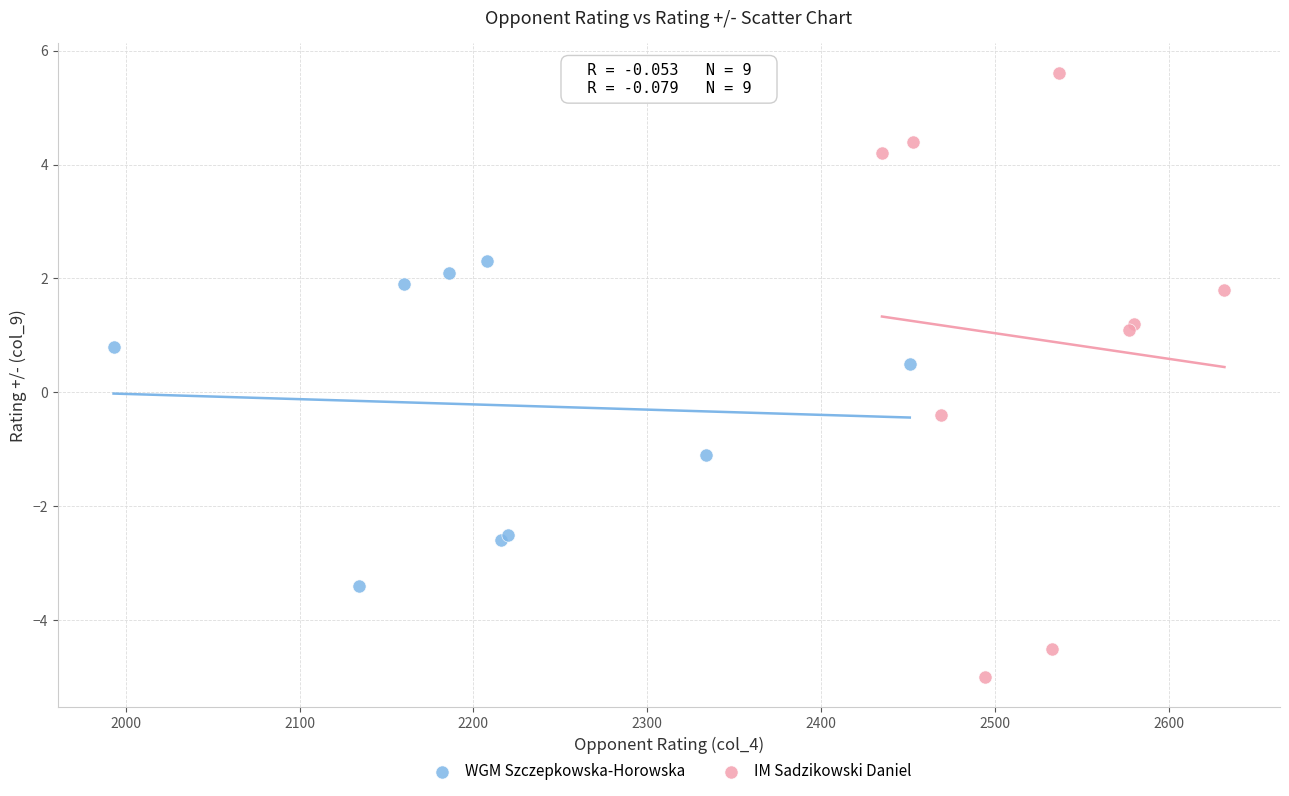

Which series contains the highest Y value?

IM Sadzikowski Daniel